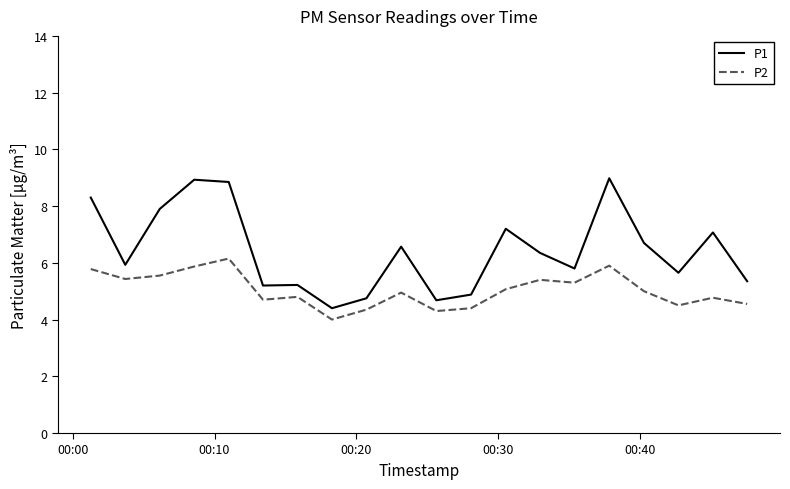

Rank the series by their maximum value, from lowest to highest.

P2, P1